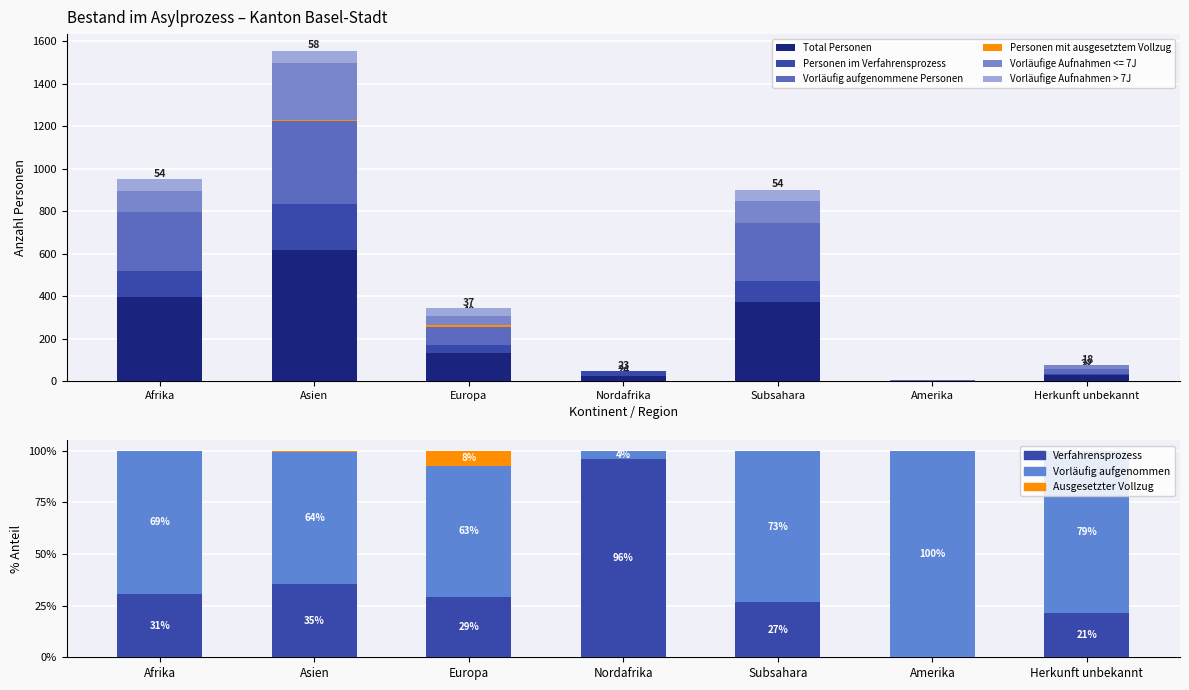

Which series has the largest range (max minus min)?

Total Personen